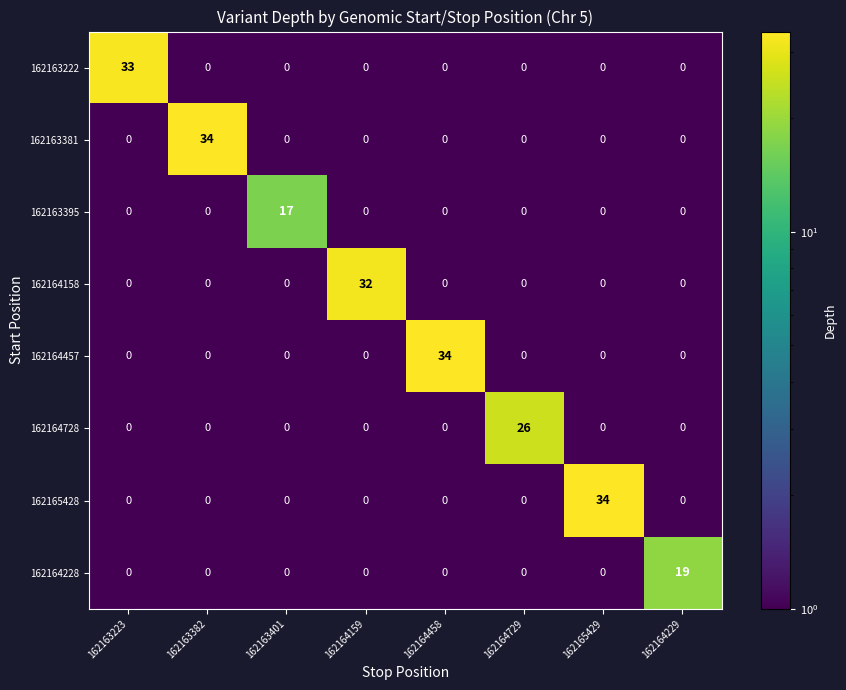

Is it true that 162164728 equals 15 at 162163382?

False